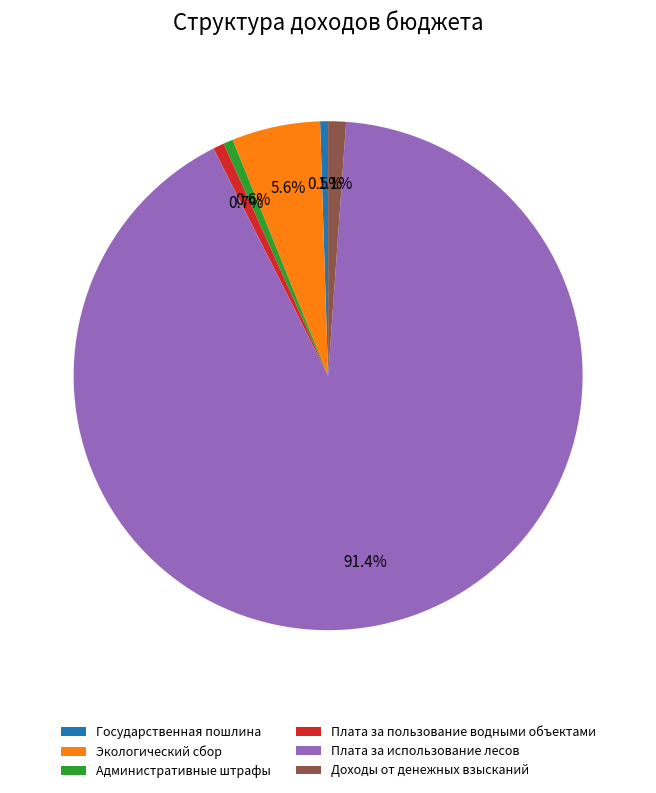

To the nearest percent, what percentage of the pie is Плата за пользование водными объектами?

1%